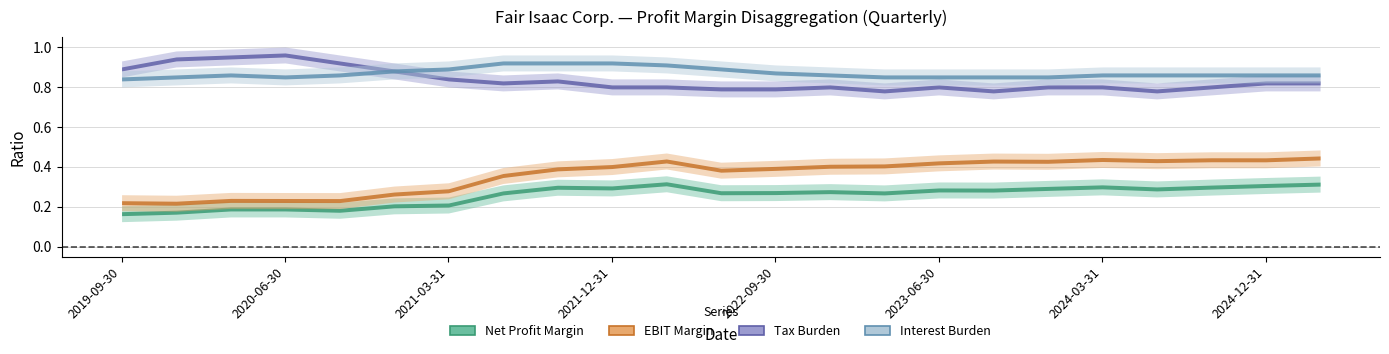

What position from the right is 2023-12-31?

6